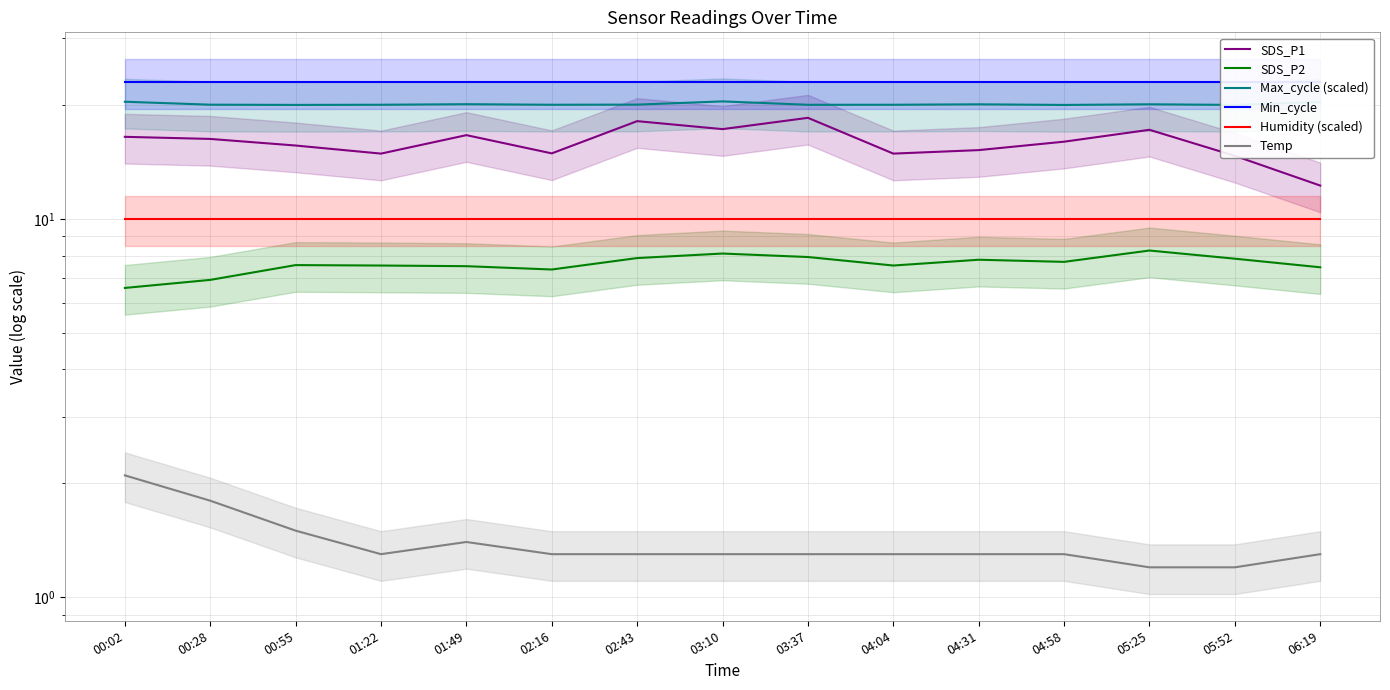

Does the chart display data point markers on the line(s)?

No